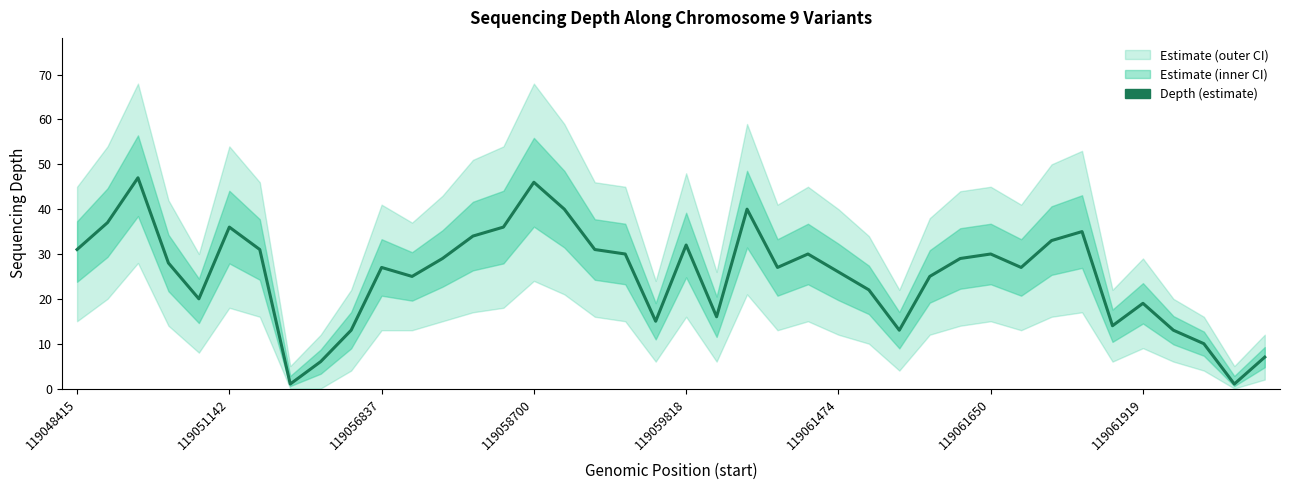

Where is the data nearest to the value 24?

11